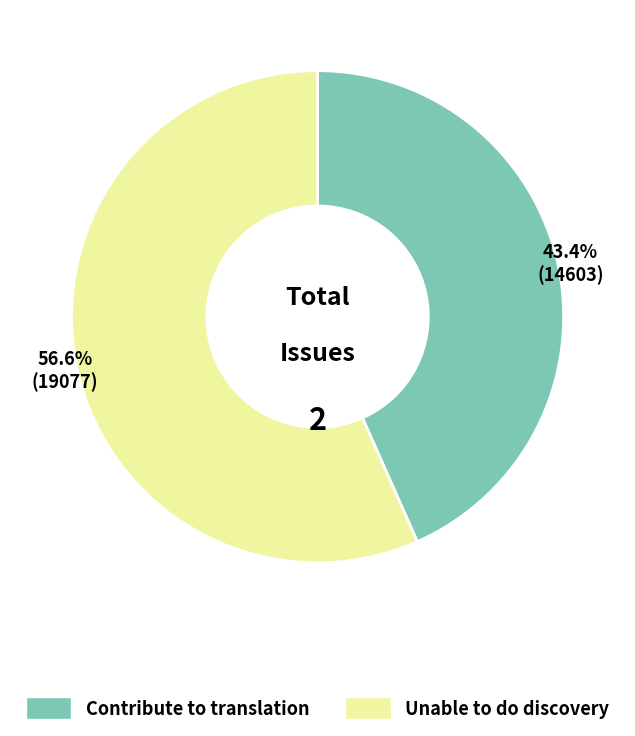

What is the ratio of the value at Unable to do discovery to the value at Contribute to translation?

1.3